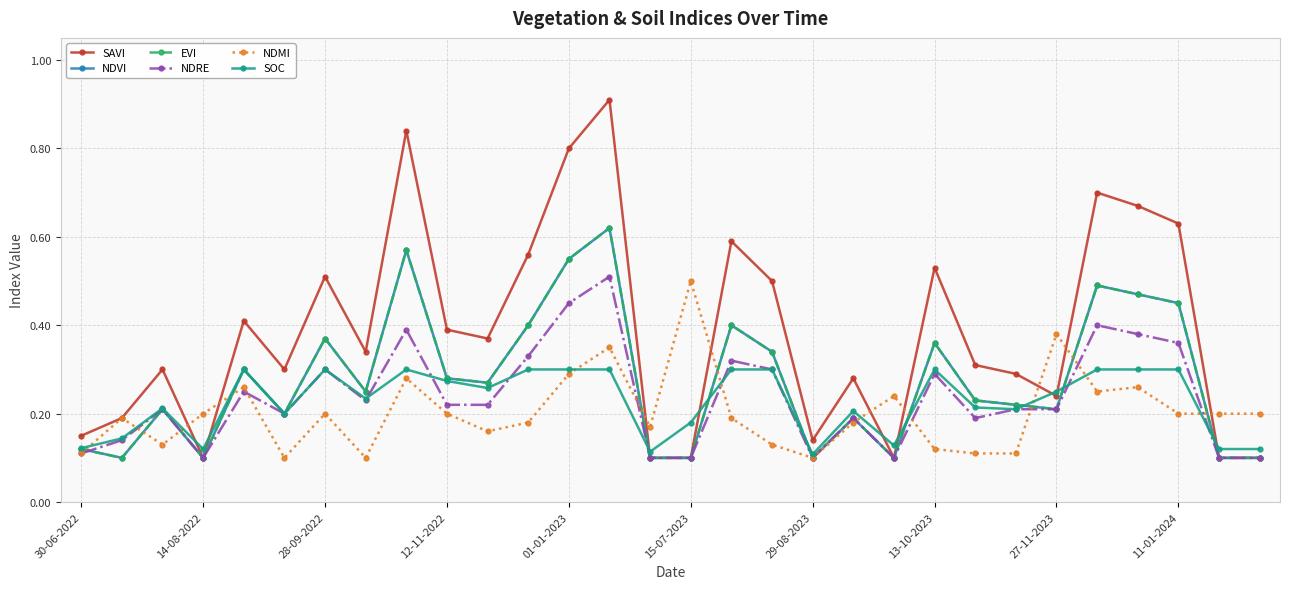

True or false: EVI has more than 1 interior local peaks.

True